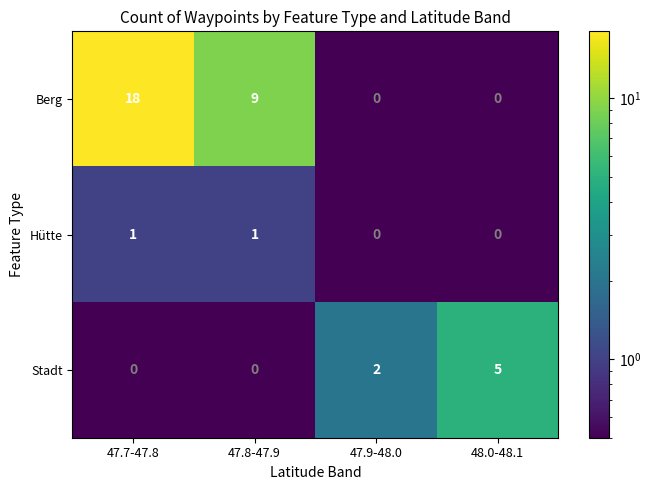

What is the average value of the Berg series?

7